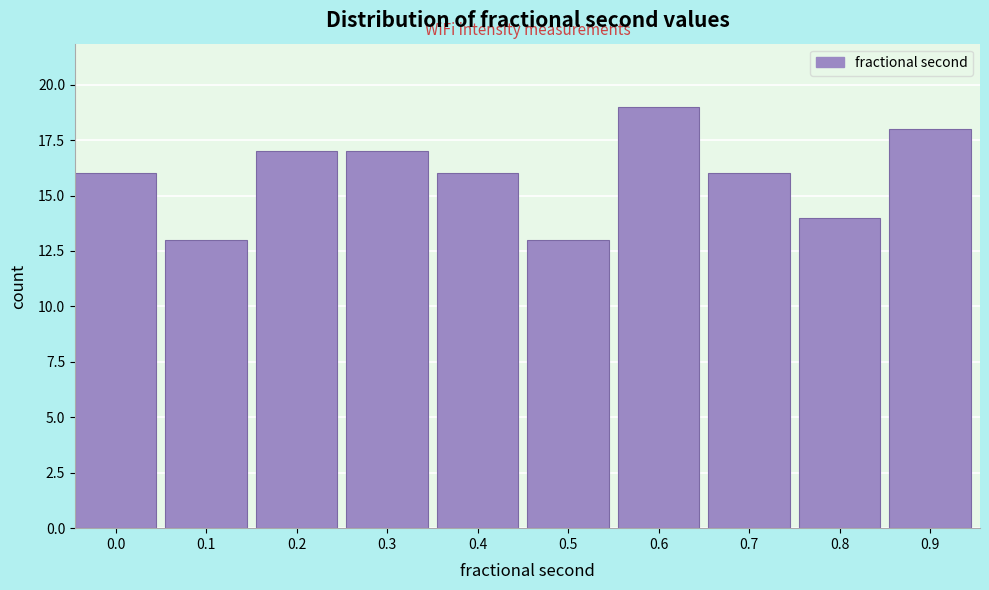

Reading left to right, transcribe all the data shown in this chart.

0.0=16	0.1=13	0.2=17	0.3=17	0.4=16	0.5=13	0.6=19	0.7=16	0.8=14	0.9=18